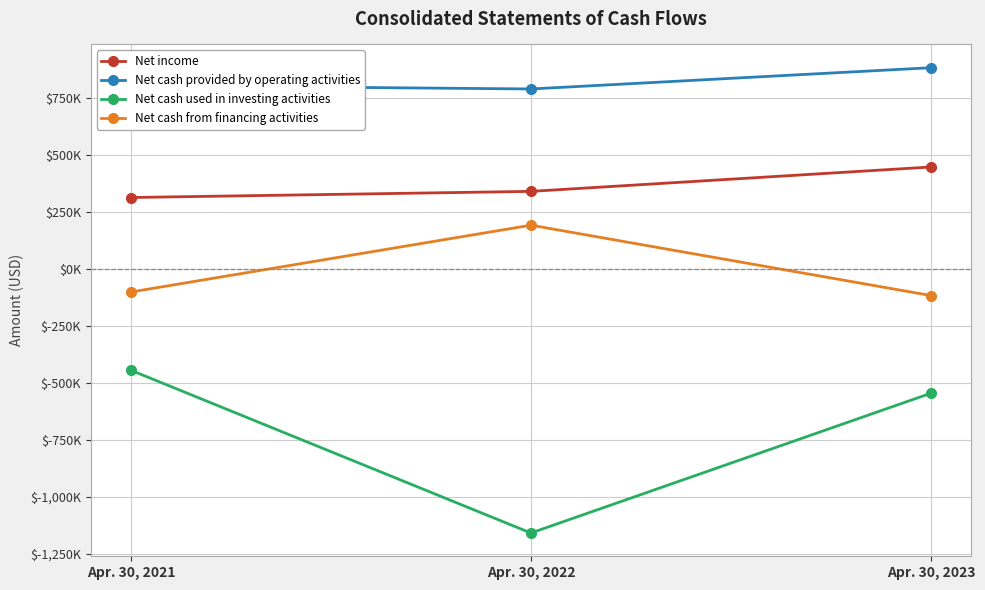

What is the value of the Net cash provided by operating activities point at the 2nd from the left?

788741